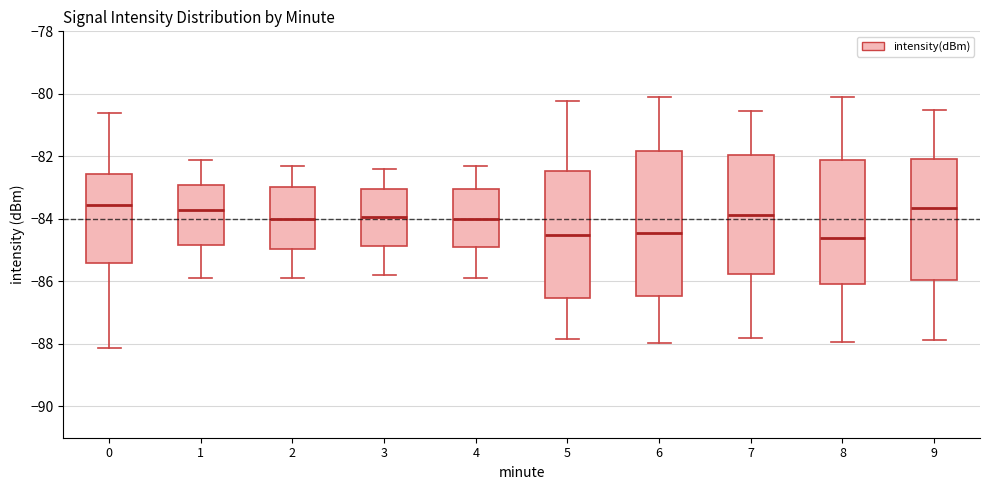

Reading left to right, read every box against the y-axis: the position of its median line, the range the box covers, and the ends of its whiskers. The values are not printed on the chart, so give them approximately, as read against the axis.

0: median -83.6, box -85.4 to -82.6, whiskers -88.2 to -80.6
1: median -83.6, box -84.8 to -82.8, whiskers -85.8 to -82.0
2: median -84.0, box -85.0 to -83.0, whiskers -85.8 to -82.2
3: median -84.0, box -84.8 to -83.0, whiskers -85.8 to -82.4
4: median -84.0, box -84.8 to -83.0, whiskers -85.8 to -82.2
5: median -84.6, box -86.6 to -82.4, whiskers -87.8 to -80.2
6: median -84.4, box -86.4 to -81.8, whiskers -88.0 to -80.2
7: median -83.8, box -85.8 to -82.0, whiskers -87.8 to -80.6
8: median -84.6, box -86.0 to -82.2, whiskers -88.0 to -80.2
9: median -83.6, box -86.0 to -82.0, whiskers -87.8 to -80.6